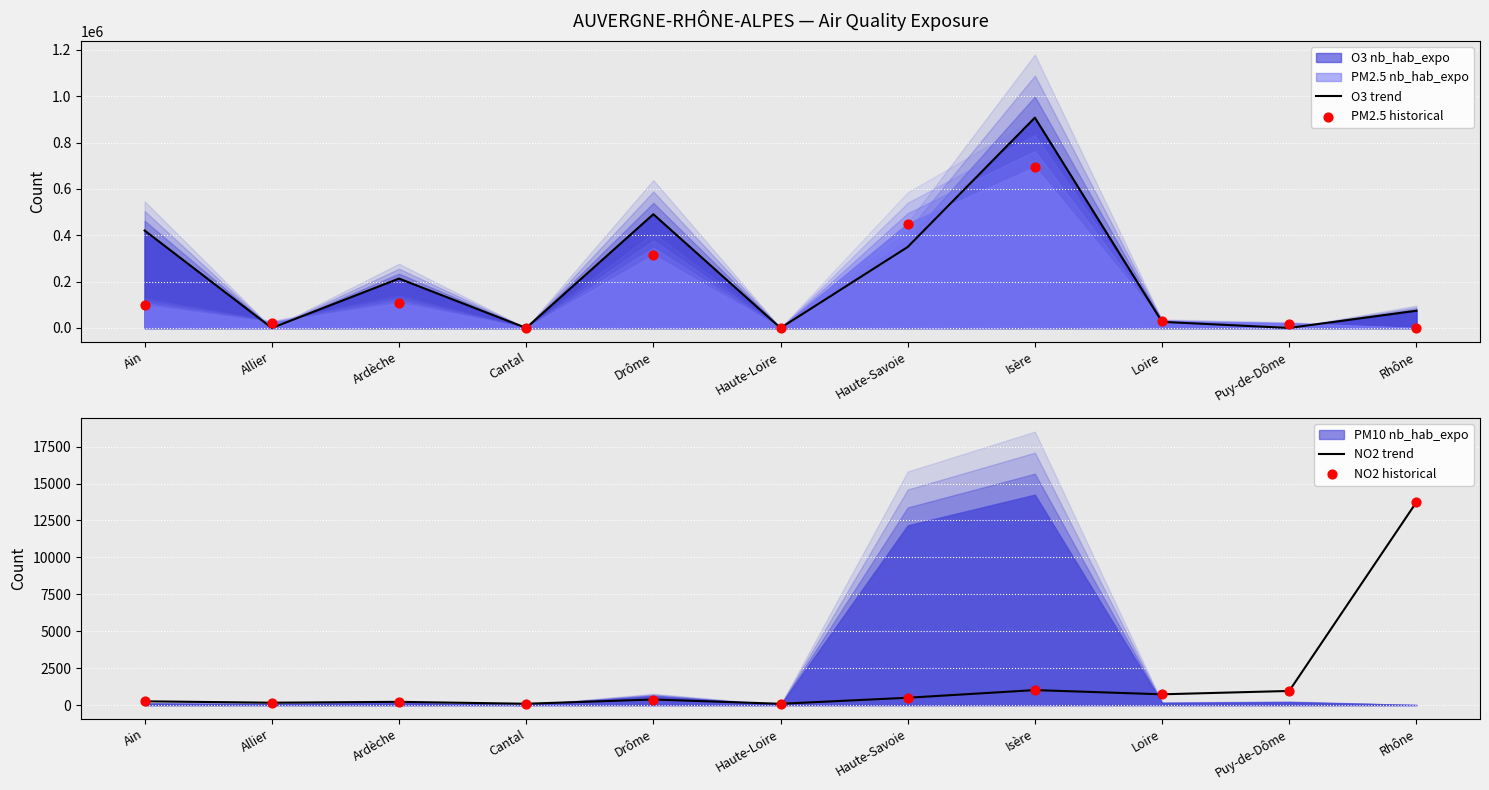

Which series reaches the minimum Y coordinate?

O3 trend